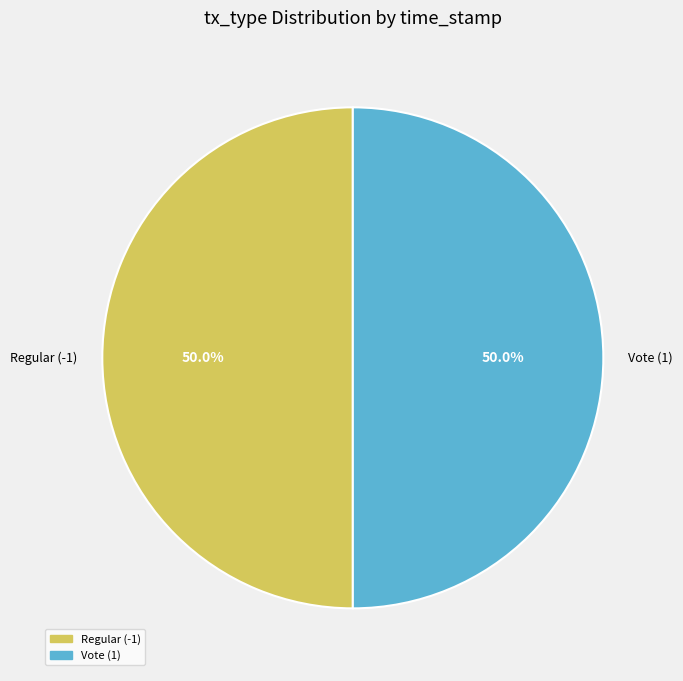

What percentage is the Regular (-1) slice, to the nearest percent?

50%